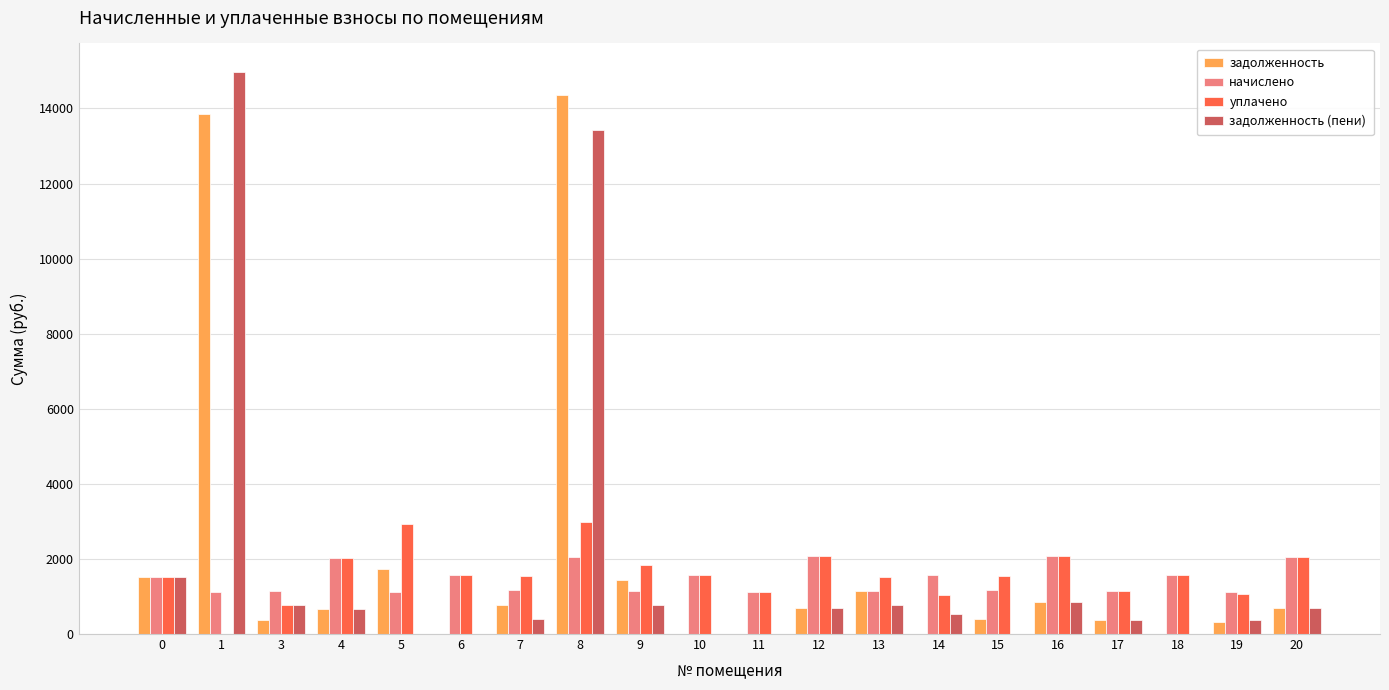

What is the total value across all series at 8?

32819.9